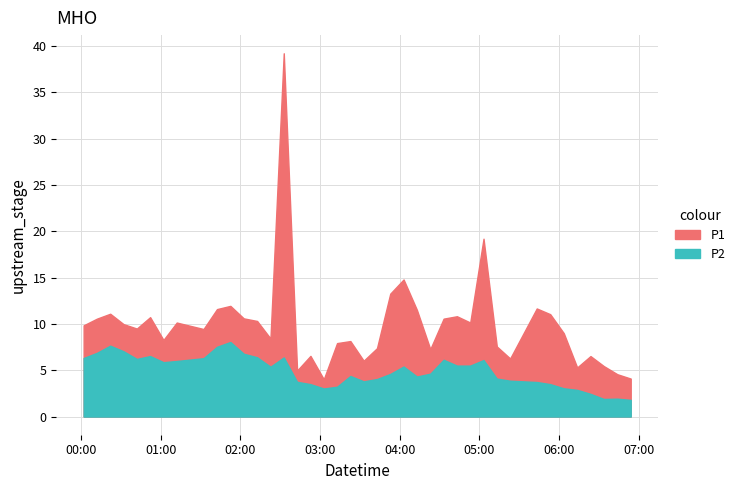

At which category is the sum across all series the highest?

2022-08-02T02:32:41